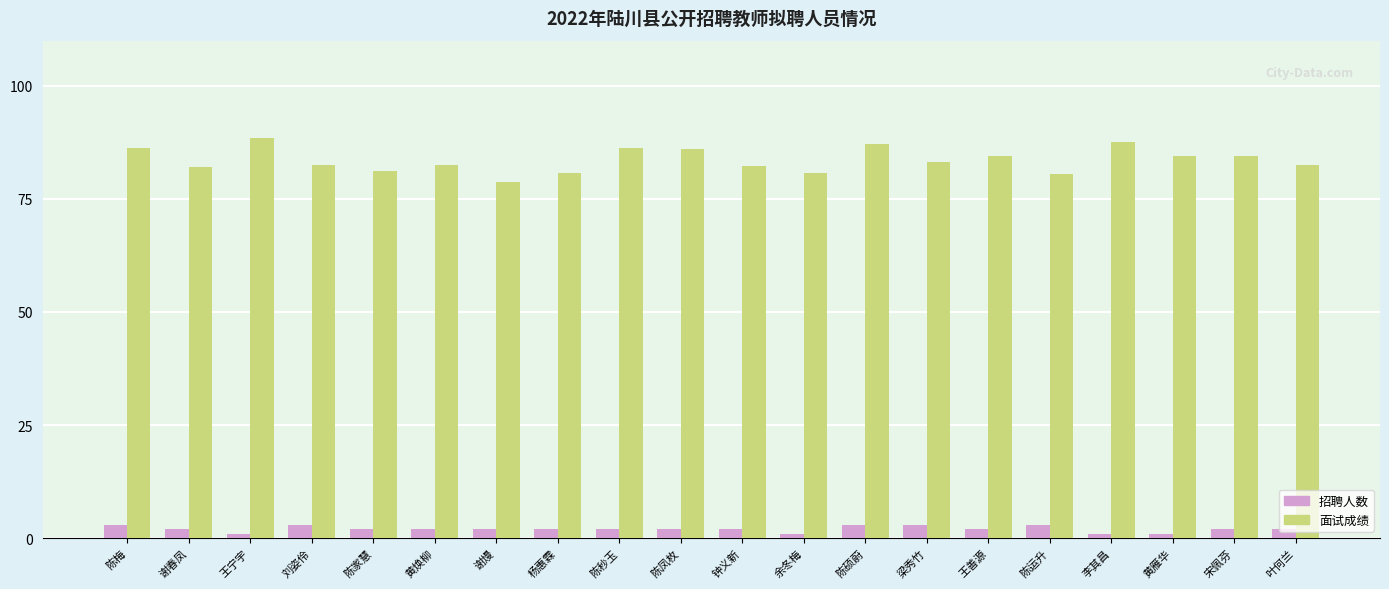

What is the highest value of the 面试成绩 series?

88.4